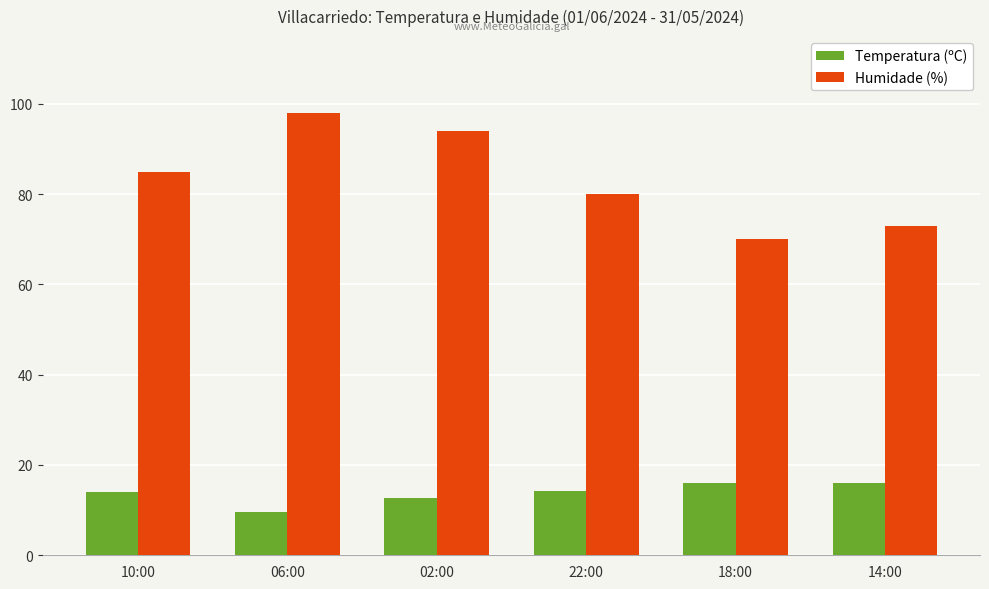

Which series has the widest spread of values?

Humidade (%)